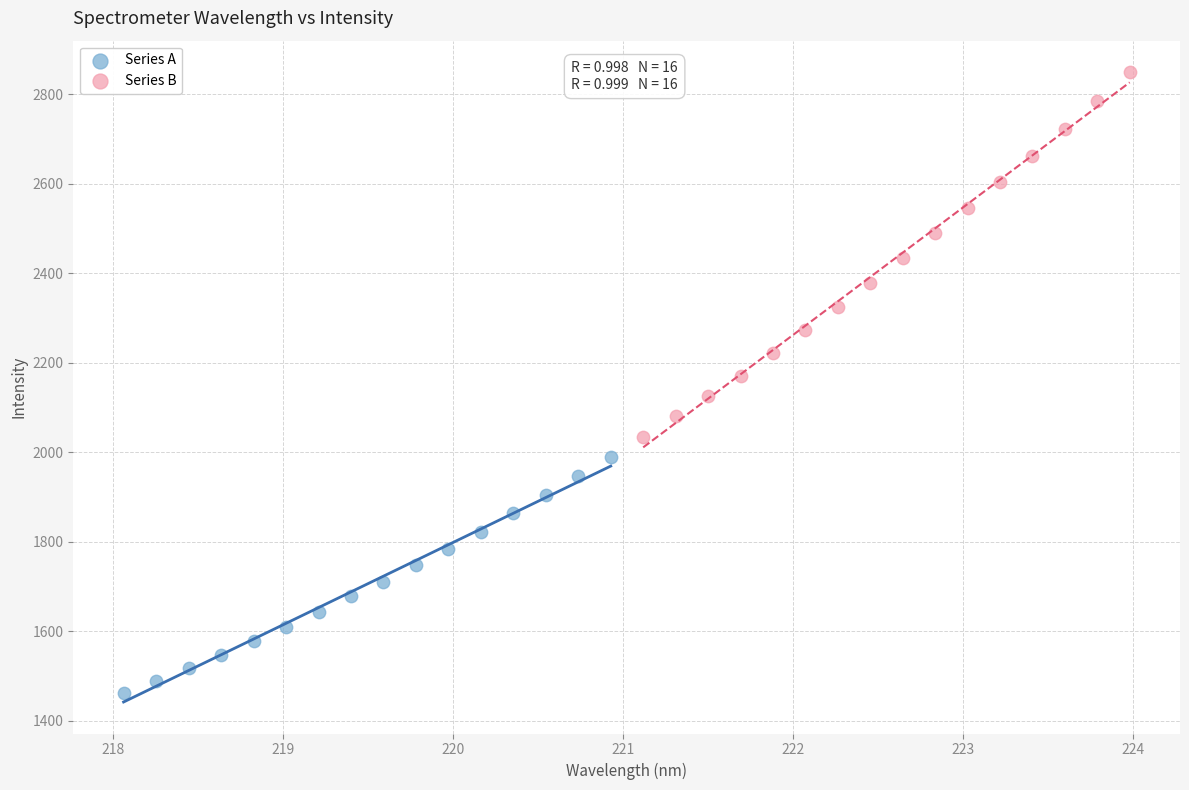

Which series reaches the minimum Y coordinate?

Series A